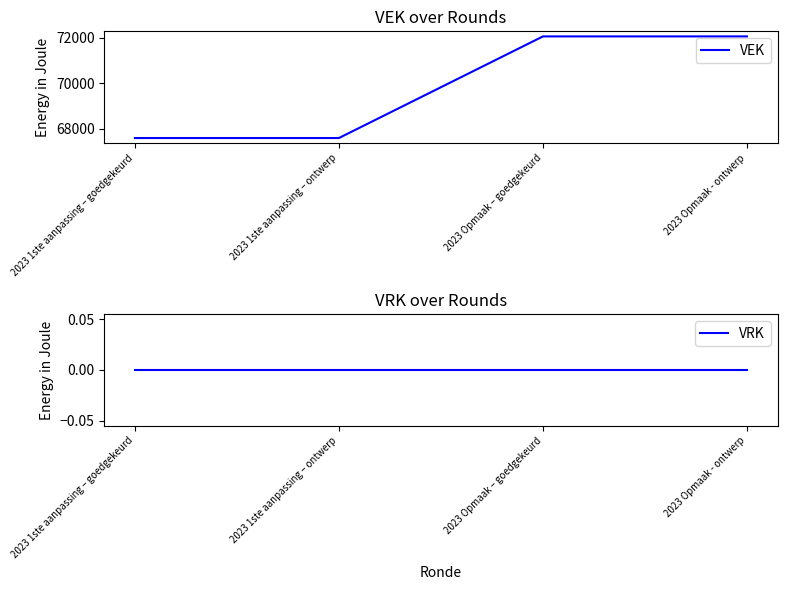

True or false: VEK and VRK intersect in this chart.

False